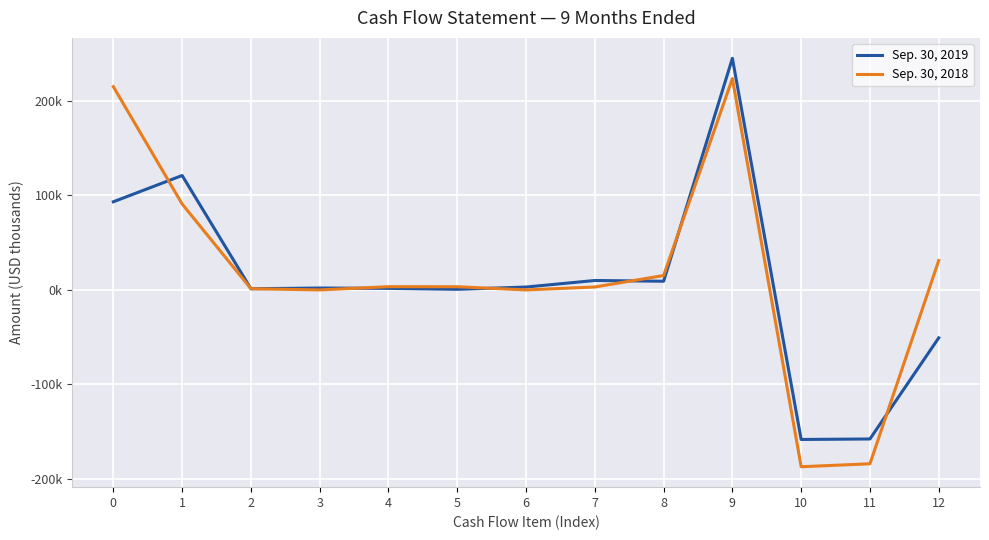

What is the value of the Sep. 30, 2018 point at the 12th from the left?

-183941